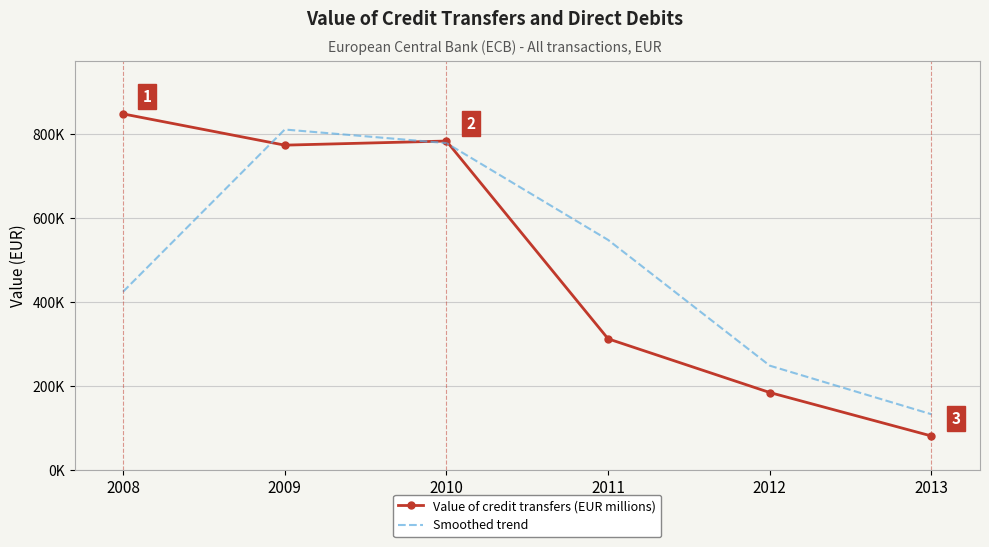

What are all the series names shown in the legend?

Value of credit transfers (EUR millions), Smoothed trend